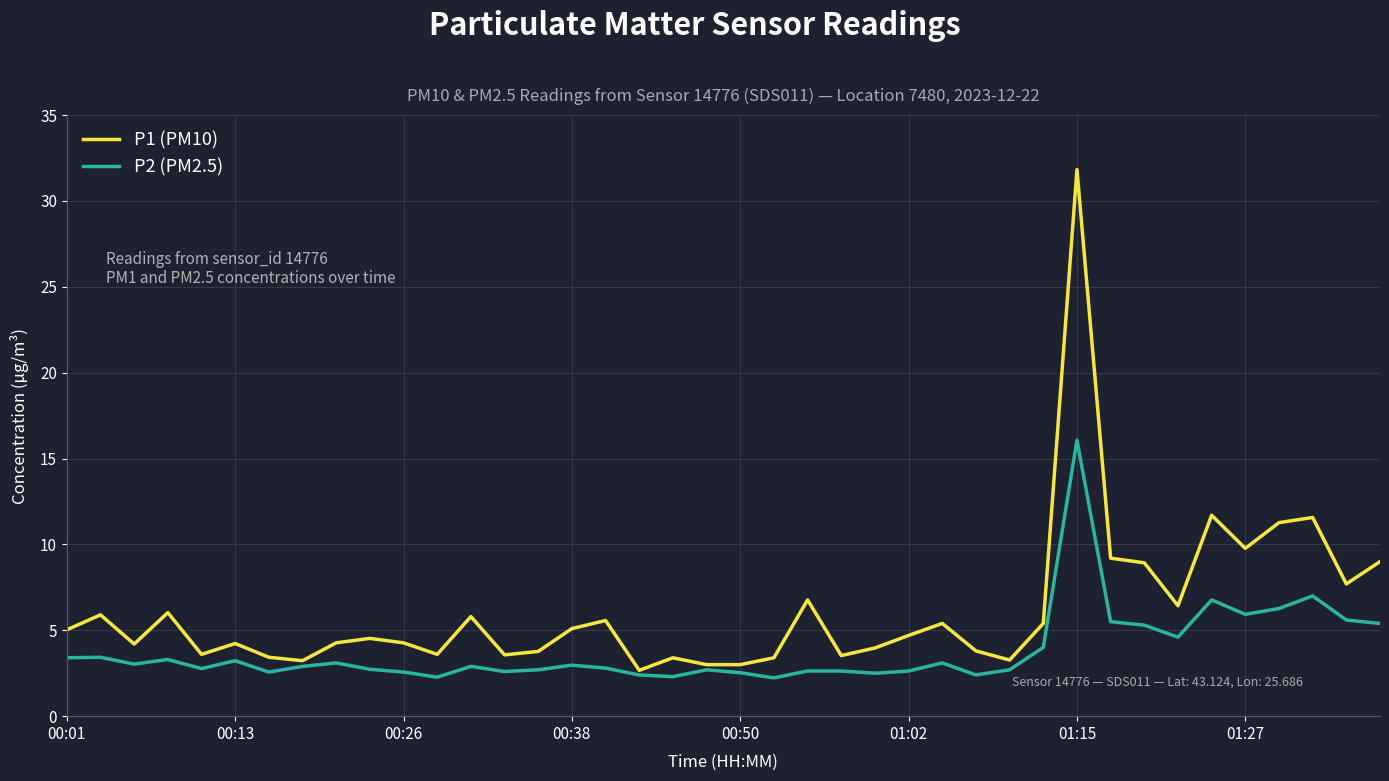

Rank the series by their maximum value, from lowest to highest.

P2 (PM2.5), P1 (PM10)